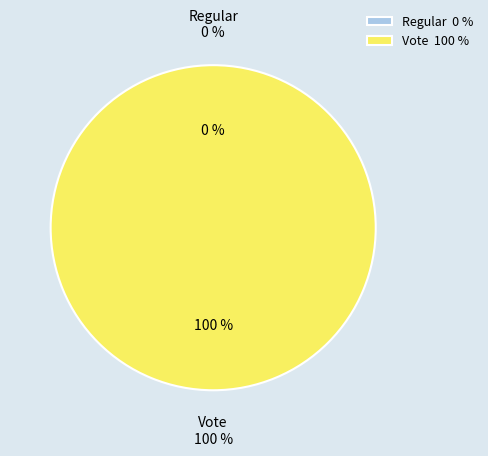

True or false: Regular accounts for 1% of the total.

False